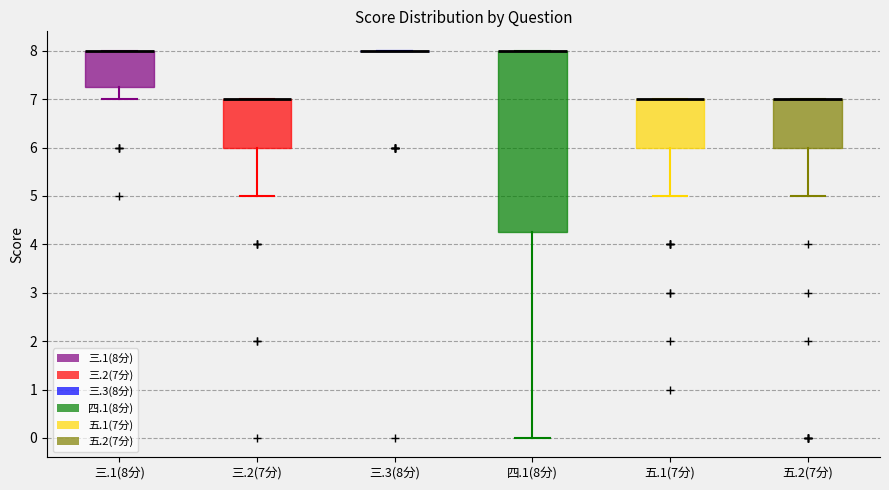

Reading left to right, read every box against the y-axis: the position of its median line, the range the box covers, and the ends of its whiskers. The values are not printed on the chart, so give them approximately, as read against the axis.

三.1(8分): median 8.0 (drawn on the box's upper edge), box 7.3 to 8.0, whiskers 7.0 to 8.0
三.2(7分): median 7.0 (drawn on the box's upper edge), box 6.0 to 7.0, whiskers 5.0 to 7.0
三.3(8分): box collapsed to a line at 8.0, whiskers 8.0 to 8.0
四.1(8分): median 8.0 (drawn on the box's upper edge), box 4.3 to 8.0, whiskers 0.0 to 8.0
五.1(7分): median 7.0 (drawn on the box's upper edge), box 6.0 to 7.0, whiskers 5.0 to 7.0
五.2(7分): median 7.0 (drawn on the box's upper edge), box 6.0 to 7.0, whiskers 5.0 to 7.0